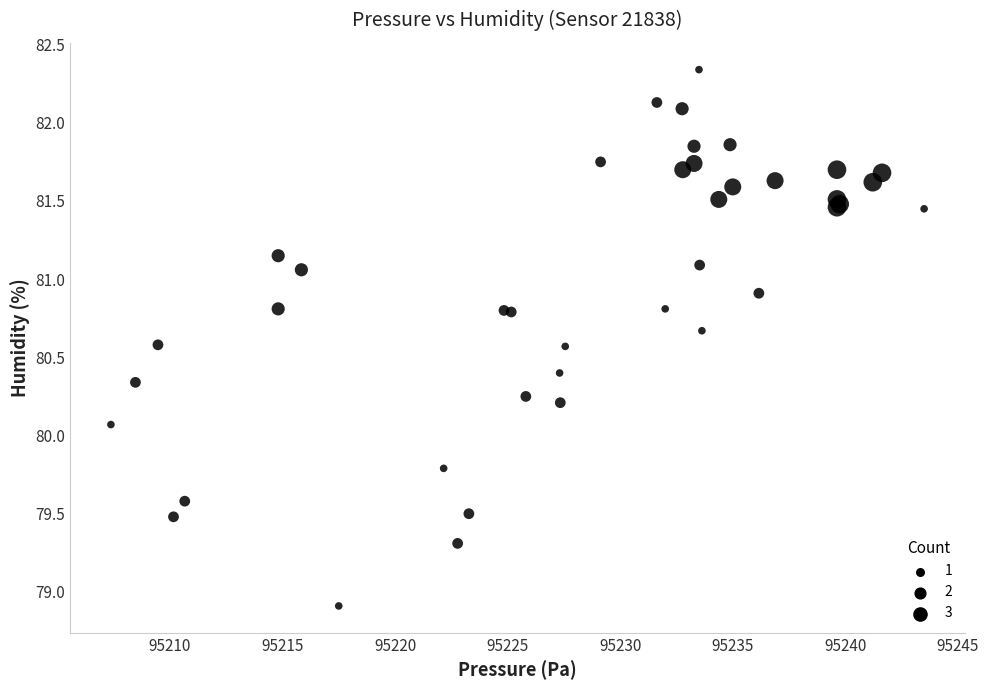

What Y value in the scatter plot is closest to 80?

80.1